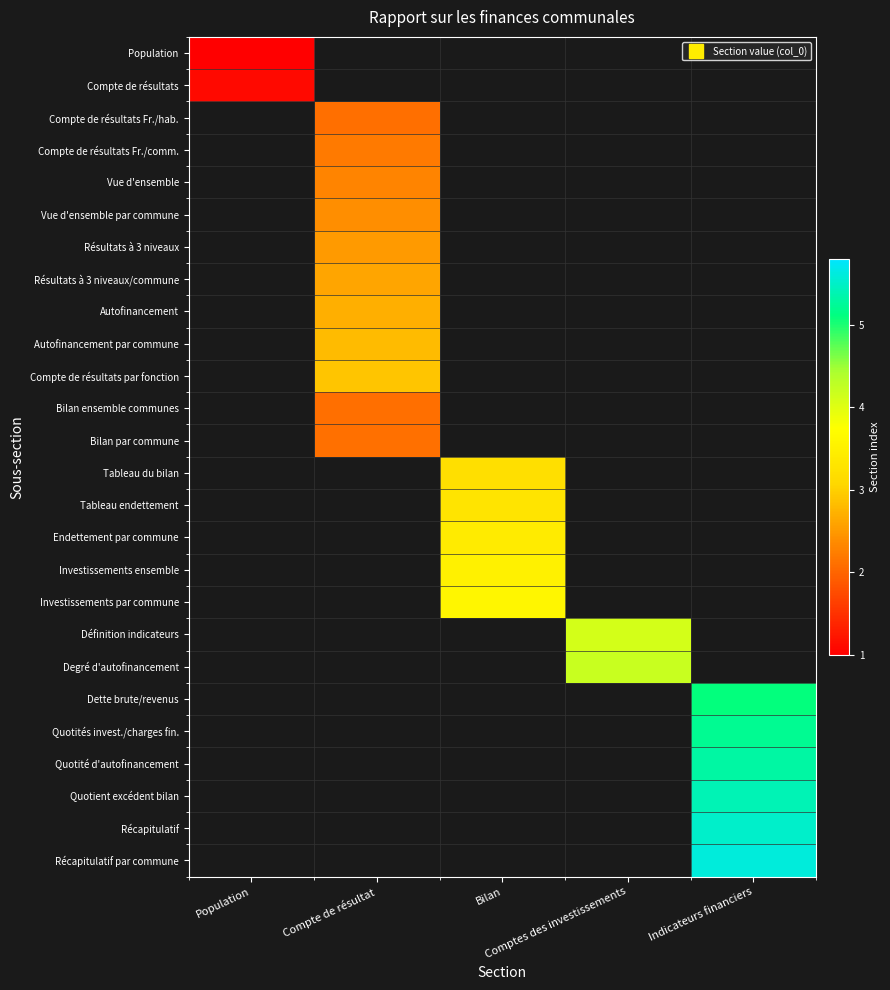

Where does the Investissements ensemble series first go above 3?

Bilan